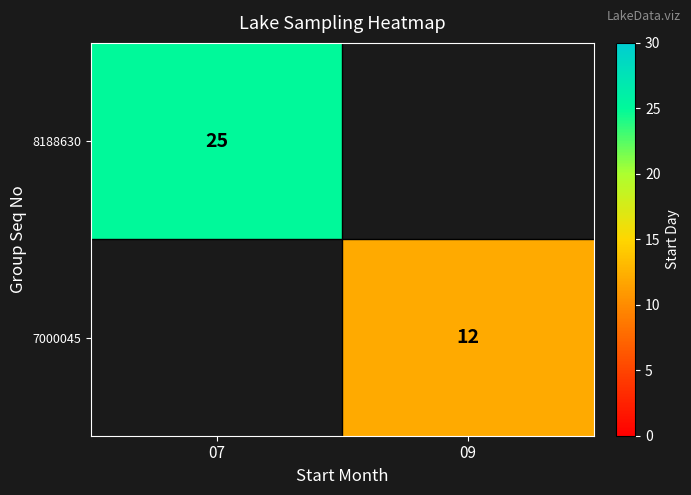

The 7000045 series shows 7 at 09. True or false?

False